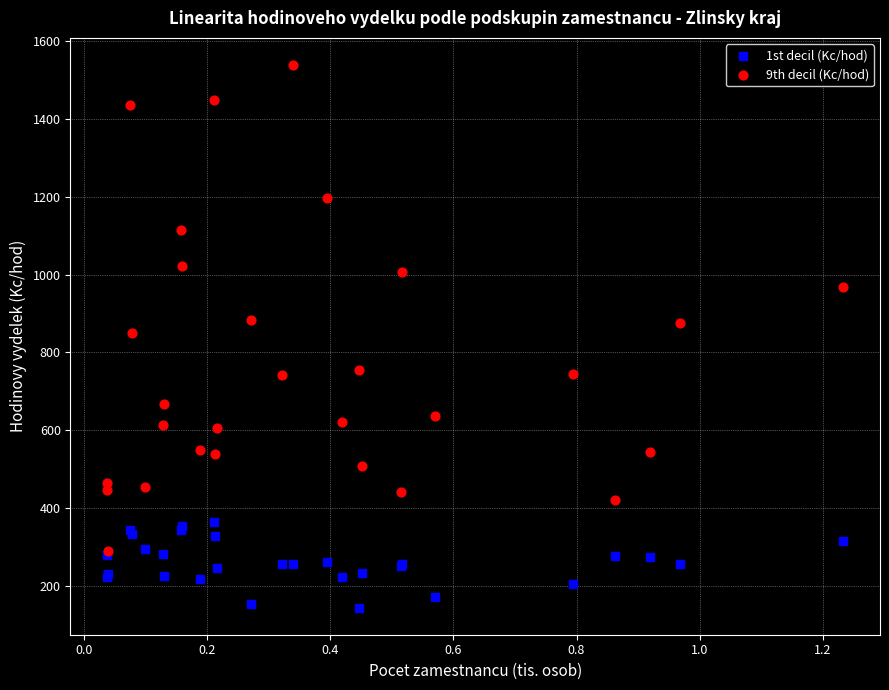

What are all the series names shown in the legend?

1st decil (Kc/hod), 9th decil (Kc/hod)